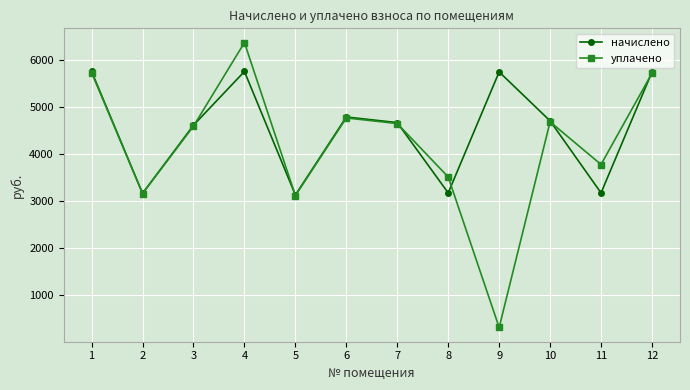

Rank the series by their average value, from lowest to highest.

уплачено, начислено